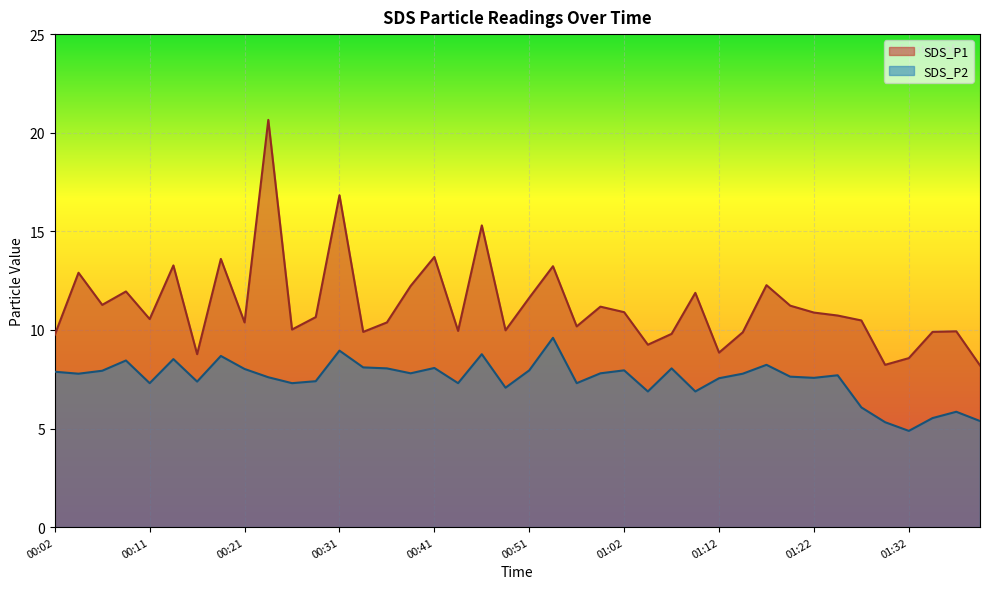

Which series has the widest spread of values?

SDS_P1